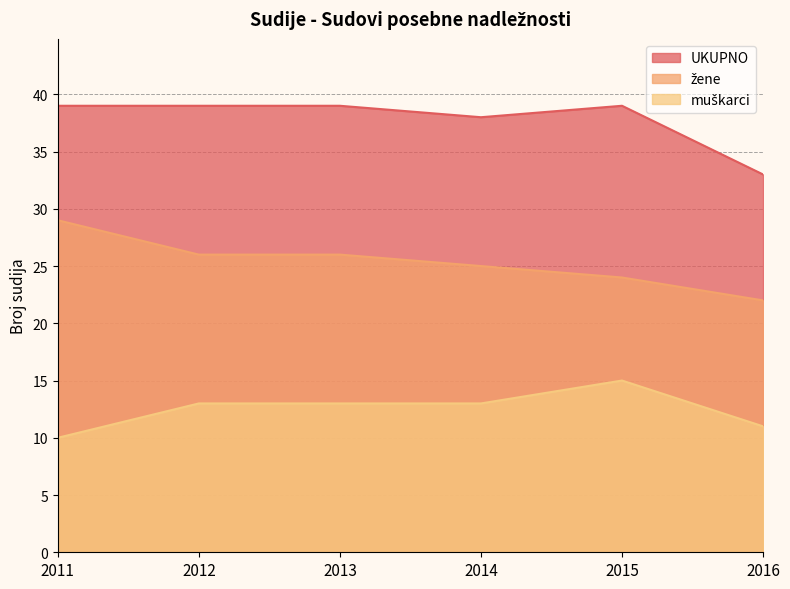

Which series has the largest total across all categories?

UKUPNO